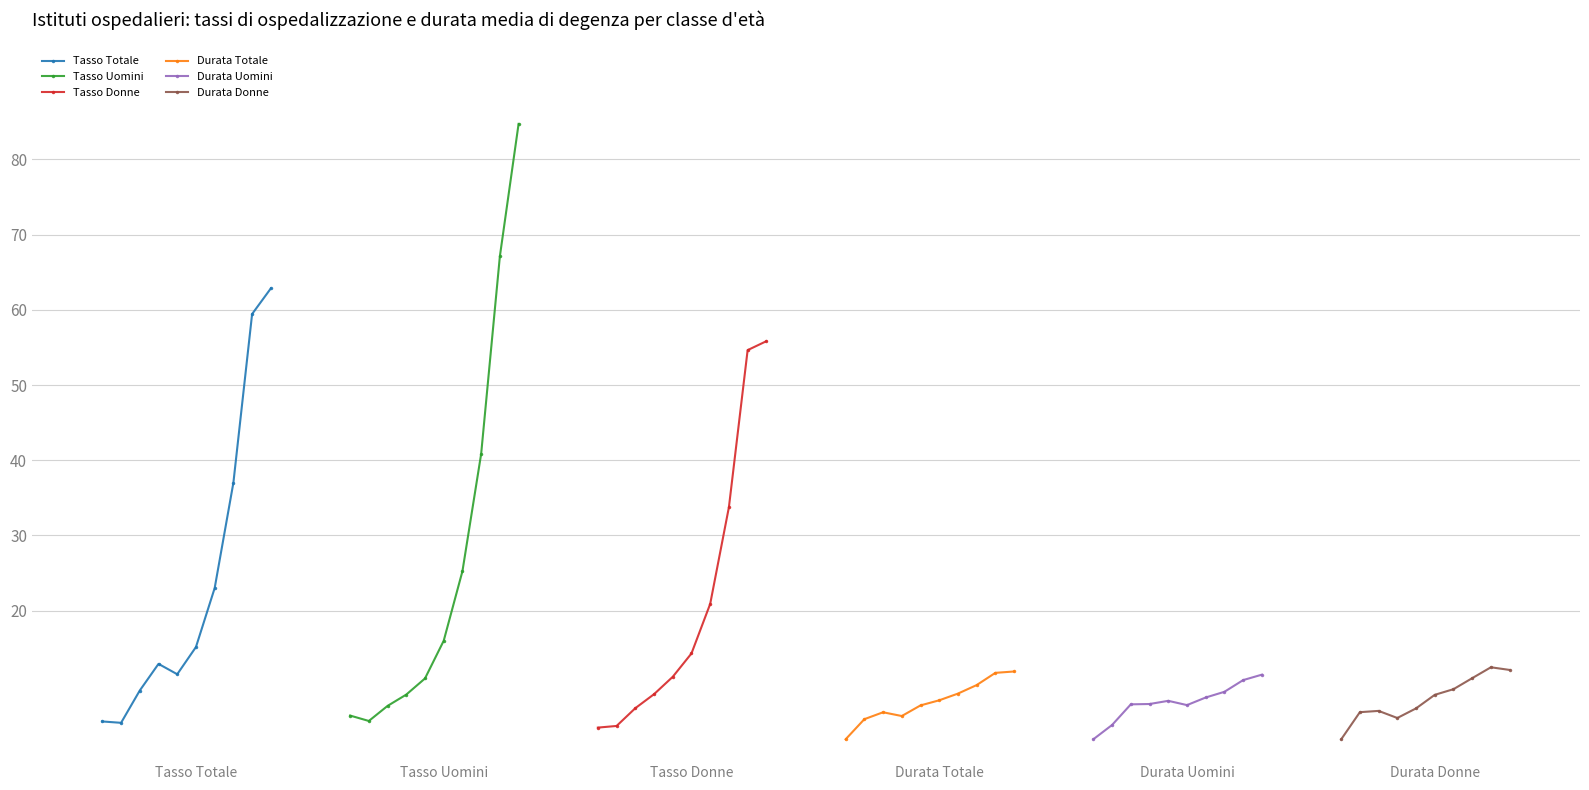

Reading left to right, extract all data points from this chart.

Tasso Totale: 5.3	5.1	9.4	12.9	11.6	15.2	23.0	37.0	59.4	62.8
Tasso Uomini: 6.1	5.3	7.3	8.8	11.0	16.0	25.2	40.8	67.1	84.7
Tasso Donne: 4.5	4.7	7.0	8.9	11.2	14.3	20.9	33.8	54.6	55.8
Durata Totale: 2.9	5.6	6.5	6.0	7.4	8.1	9.0	10.1	11.7	11.9
Durata Uomini: 2.9	4.8	7.6	7.6	8.0	7.4	8.5	9.2	10.8	11.5
Durata Donne: 2.9	6.5	6.7	5.7	7.0	8.8	9.6	11.0	12.5	12.1